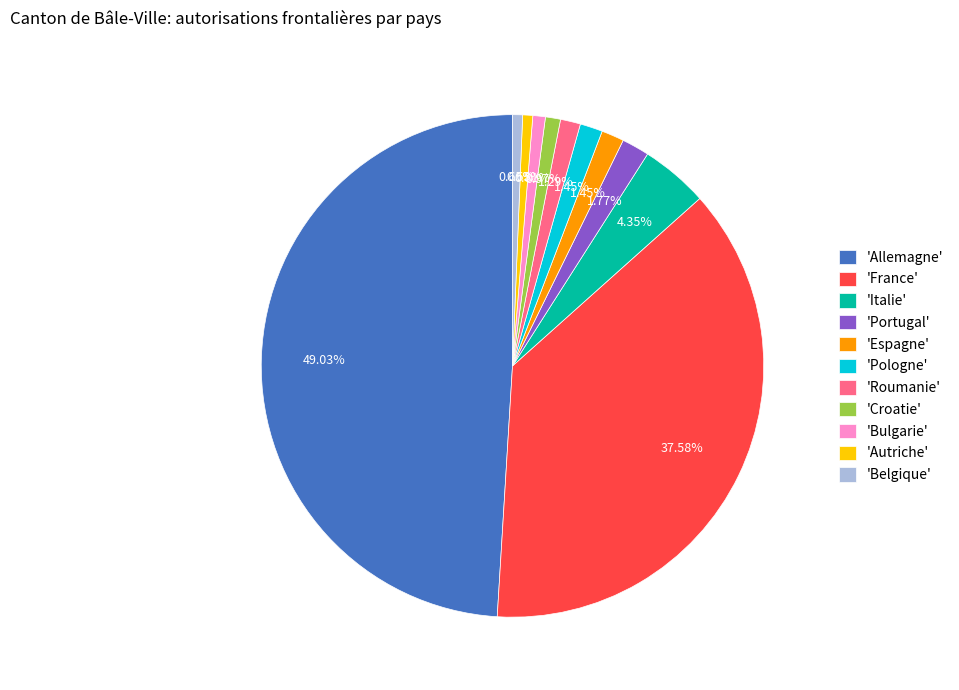

Combined, do 'Croatie' and 'Italie' account for over 50%?

No